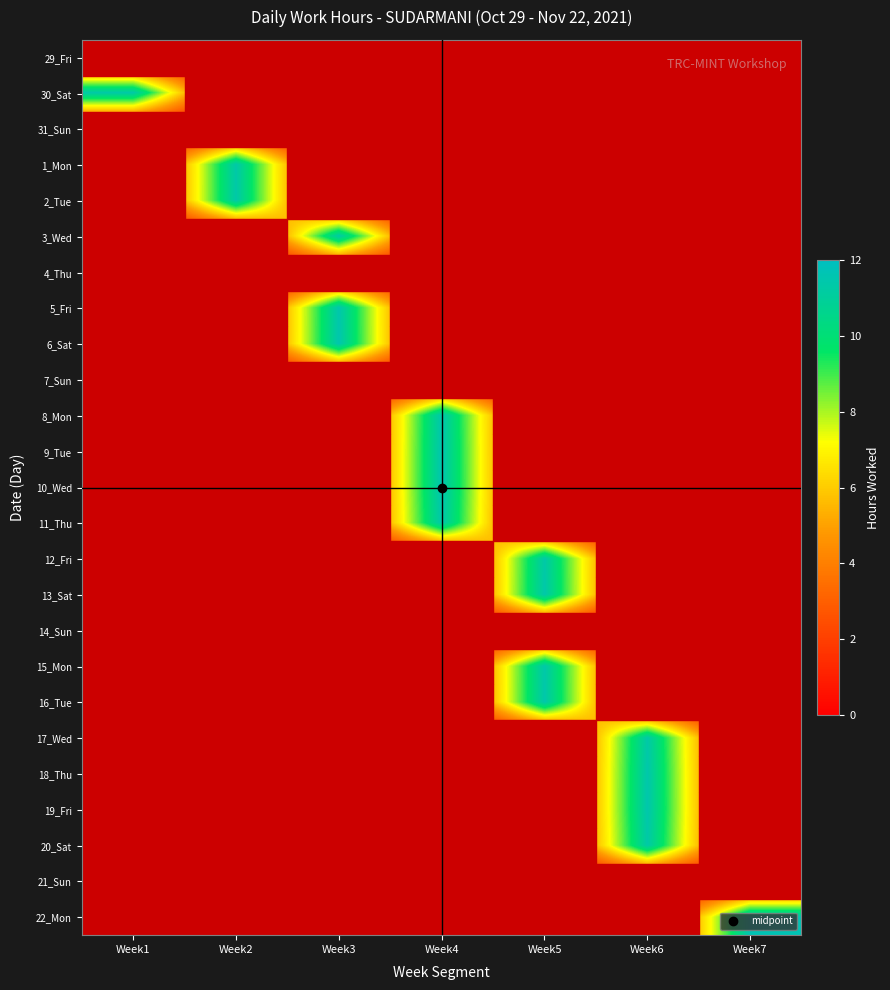

Which label corresponds to the smallest value in the chart?

Week1